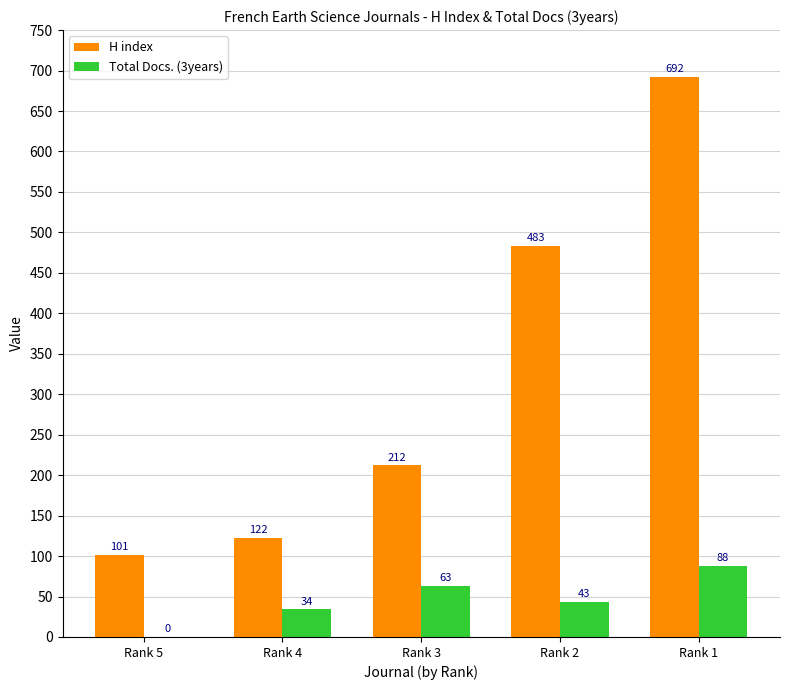

How many values in Total Docs. (3years) are above zero?

4